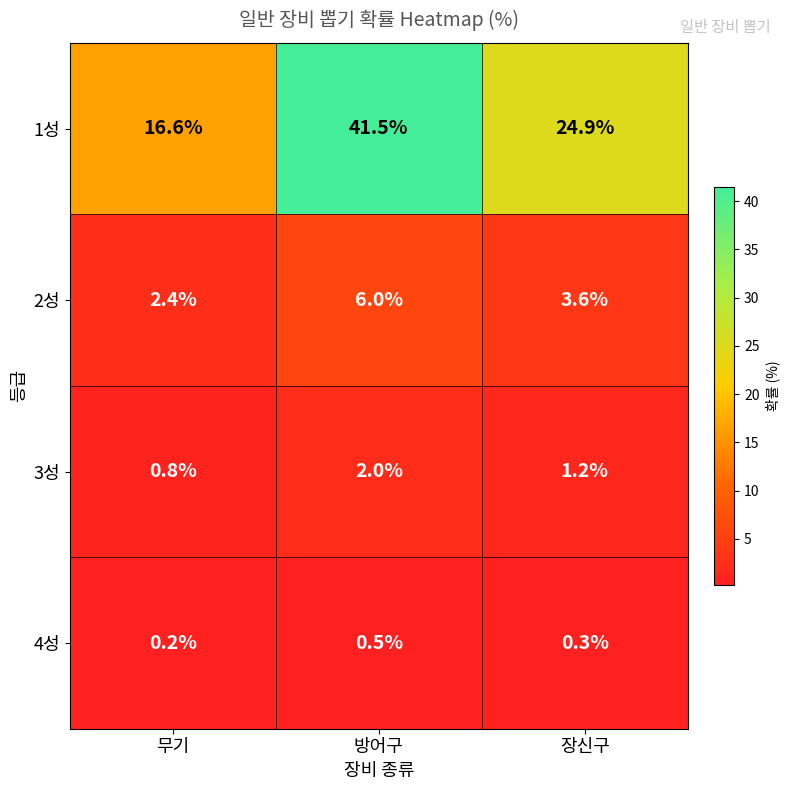

What is the minimum value shown in the chart?

0.2